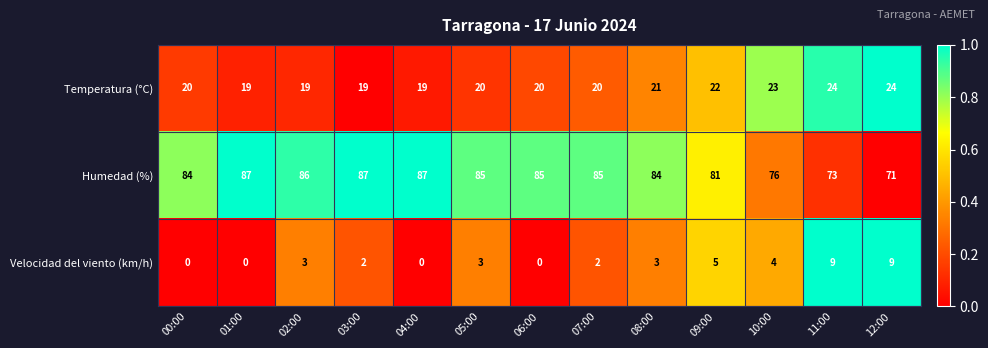

What is the total value across all series at 11:00?

106